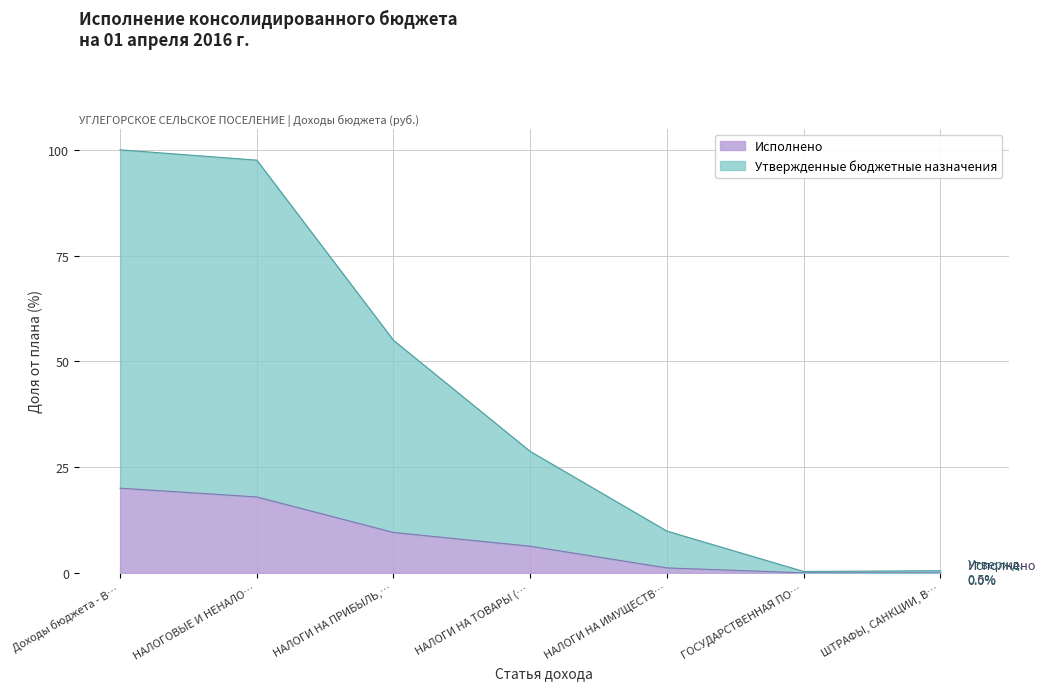

How many values in the Исполнено series are below 6?

3